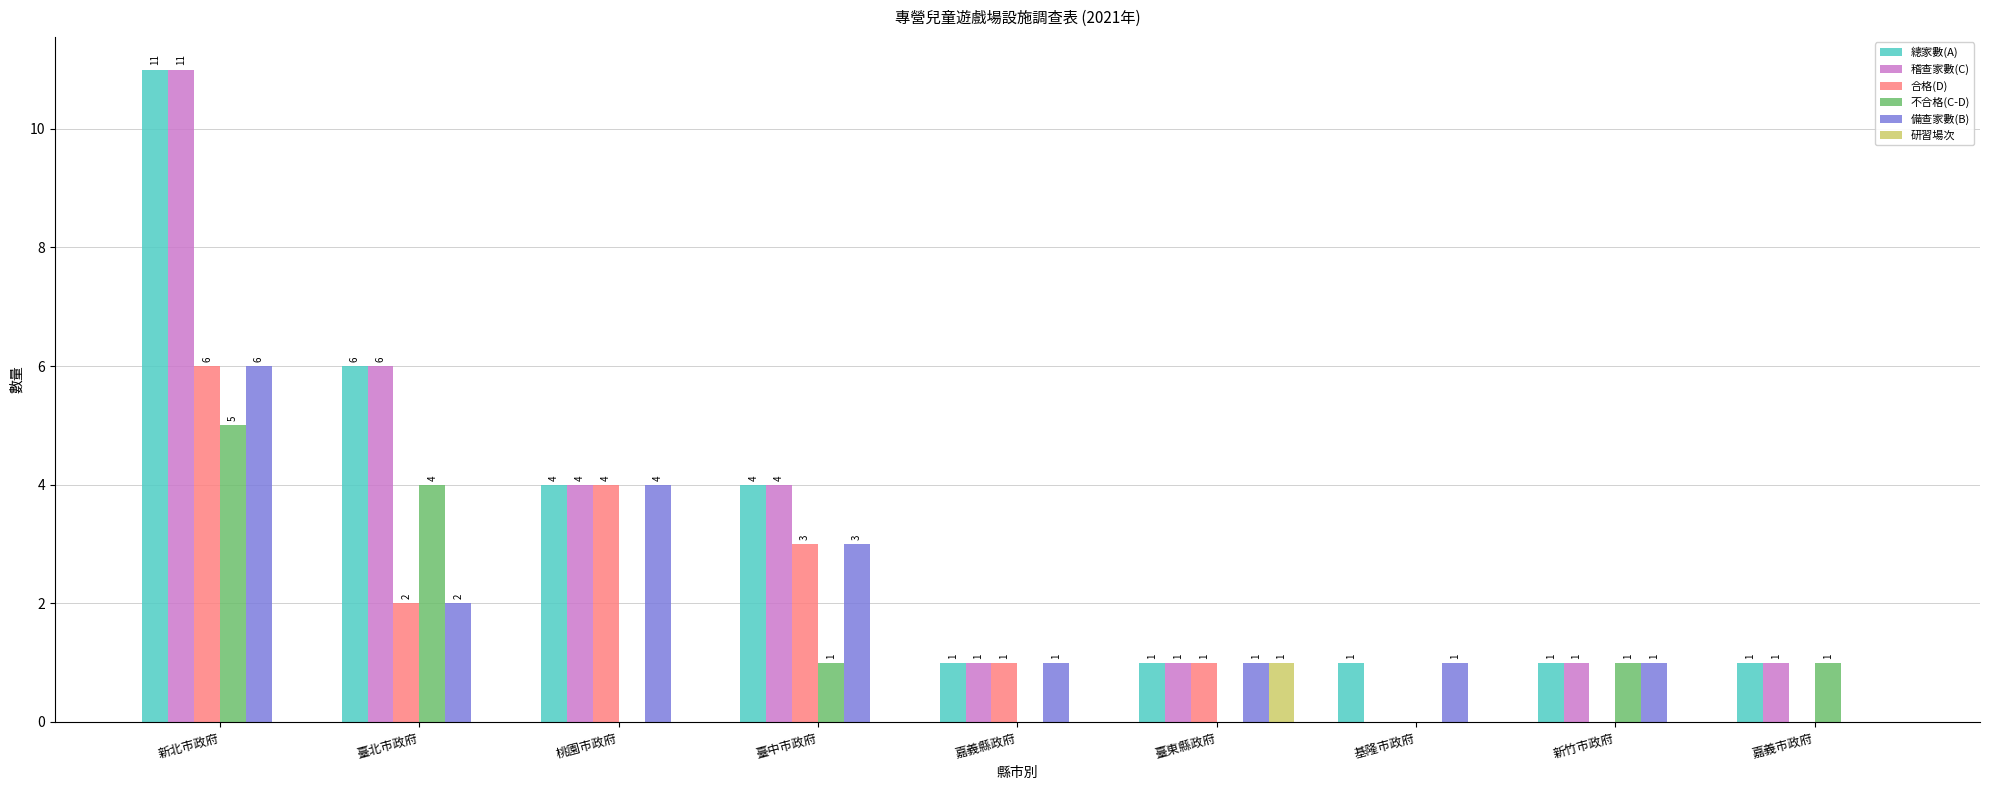

True or false: 總家數(A) has a value of 4 at 臺中市政府.

True